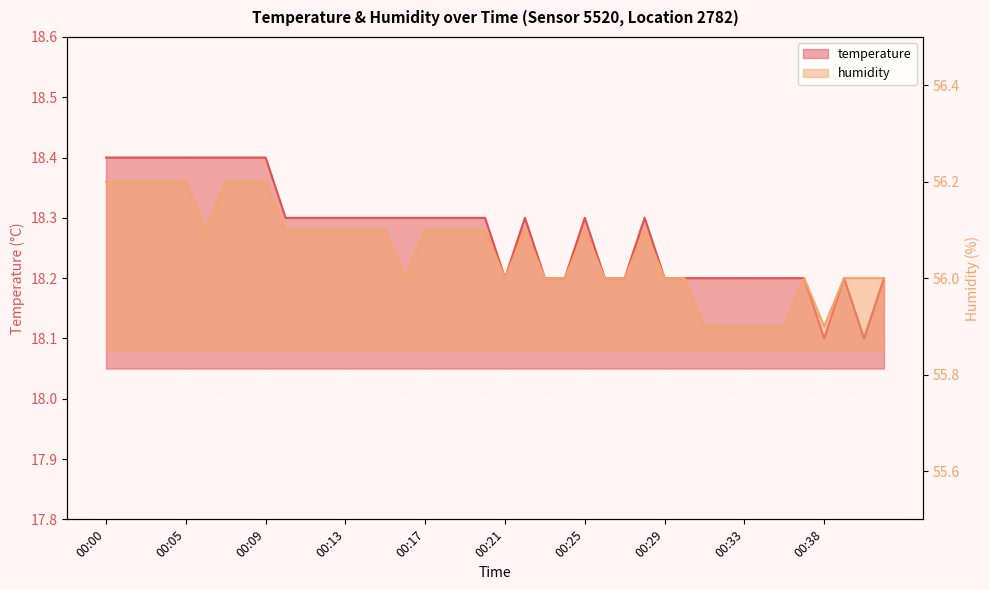

What is the difference between the highest and lowest values at 00:04?

37.8